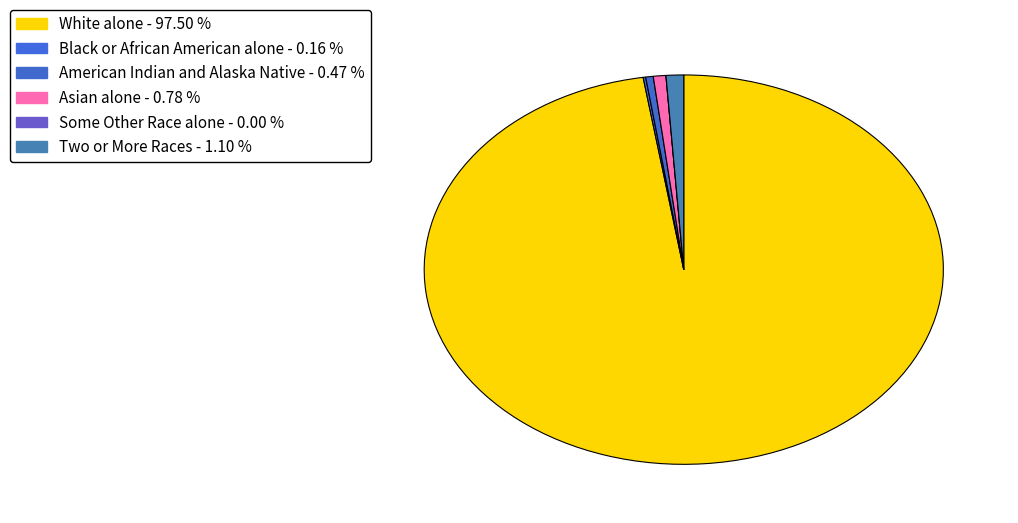

Which slice is the smallest?

Some Other Race alone